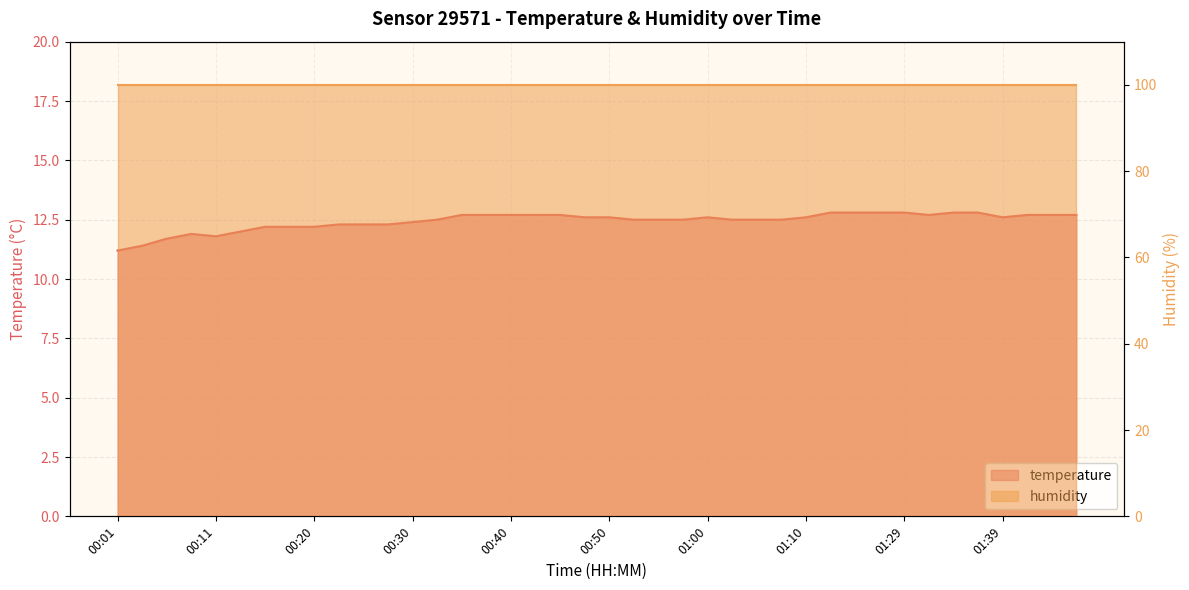

At which label is the value closest to 12?

00:13